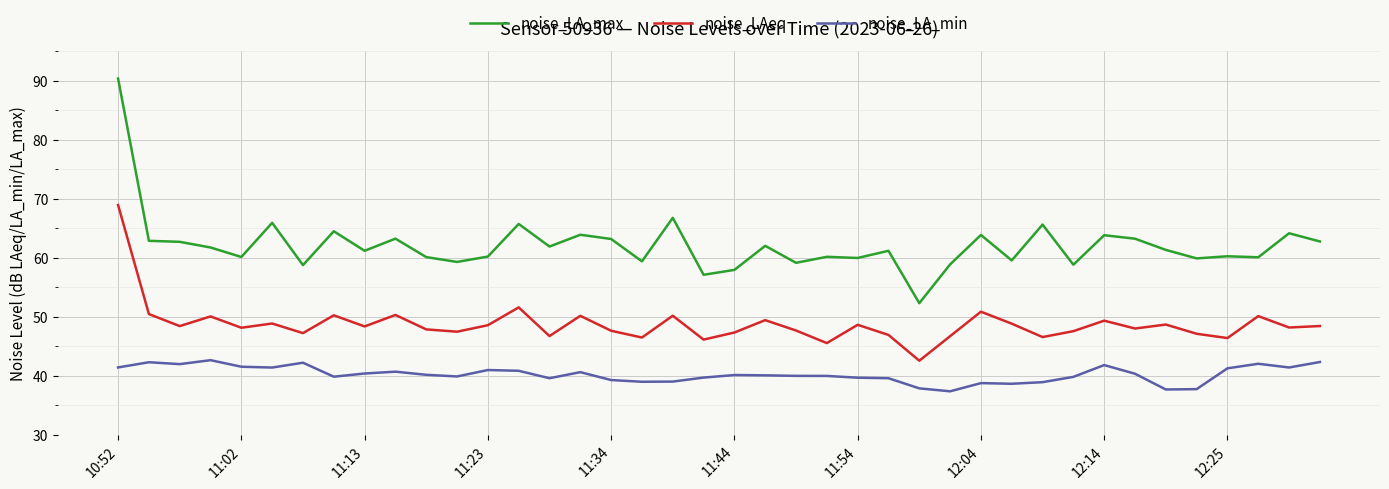

Which series has the largest total across all categories?

noise_LA_max